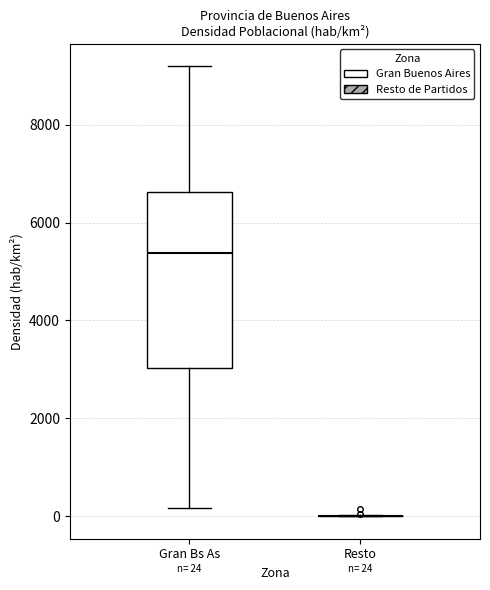

Which box is the tallest, from its lower edge to its upper edge?

Gran Bs As